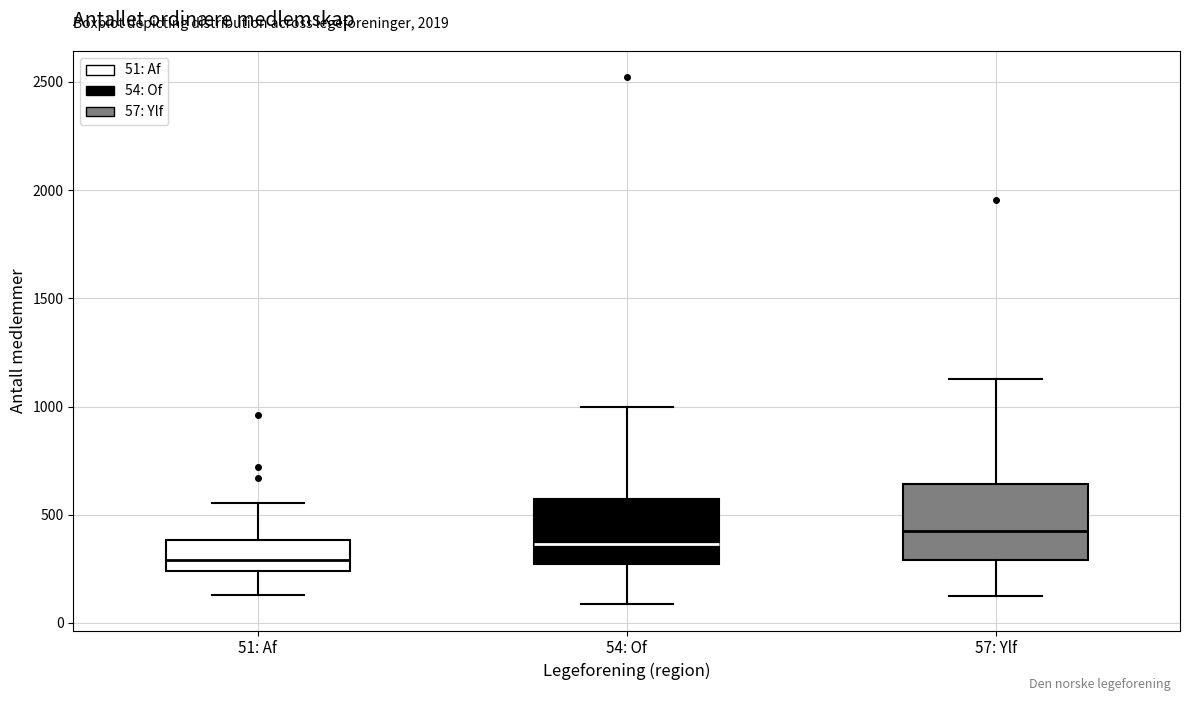

Reading left to right, read every box against the y-axis: the position of its median line, the range the box covers, and the ends of its whiskers. The values are not printed on the chart, so give them approximately, as read against the axis.

51: Af: median 300, box 250 to 400, whiskers 150 to 550
54: Of: median 350, box 250 to 550, whiskers 100 to 1000
57: Ylf: median 400, box 300 to 650, whiskers 100 to 1150